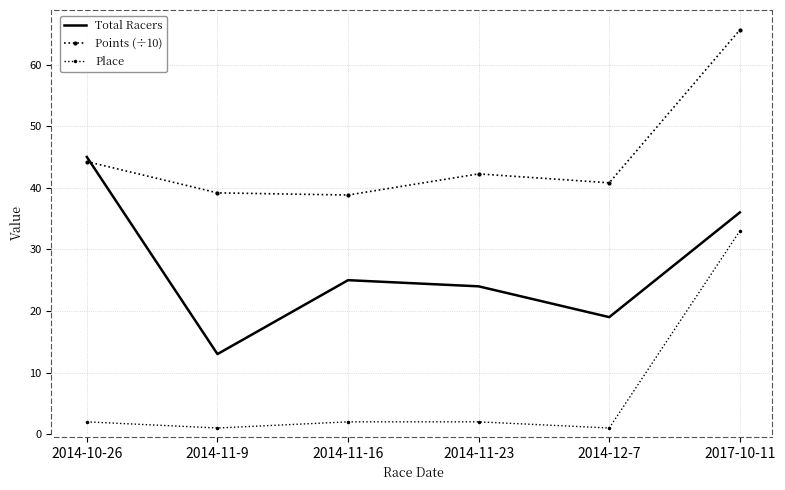

The value of Place at 2014-11-23 is 2.0. True or false?

True